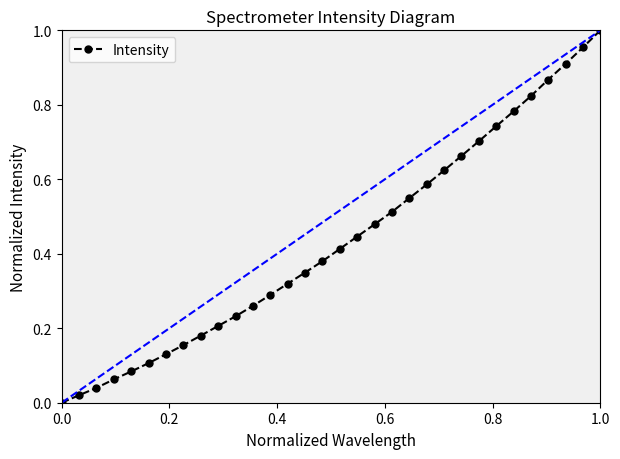

True or false: there are more than 2 points higher than both neighbors.

False